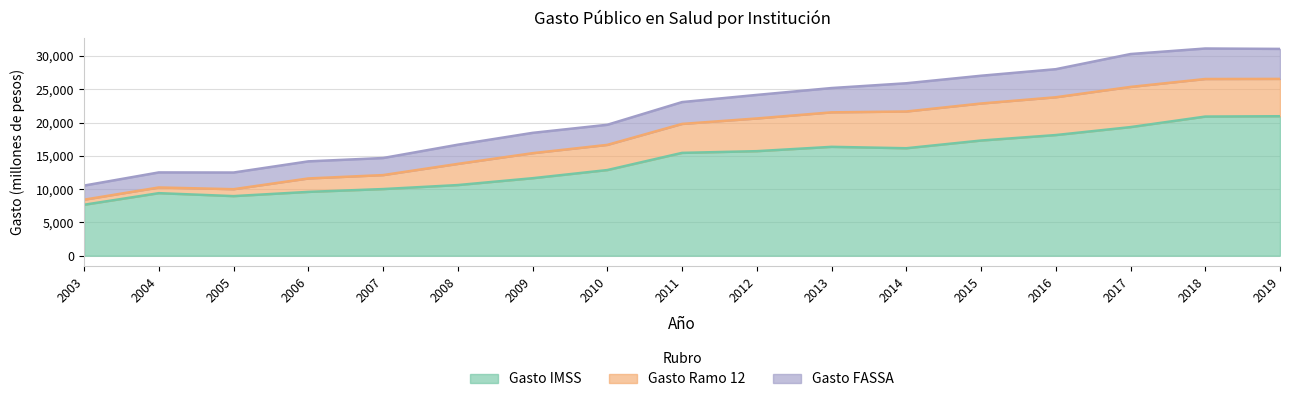

Between 2006 and 2011, which series saw the biggest shift?

Gasto IMSS